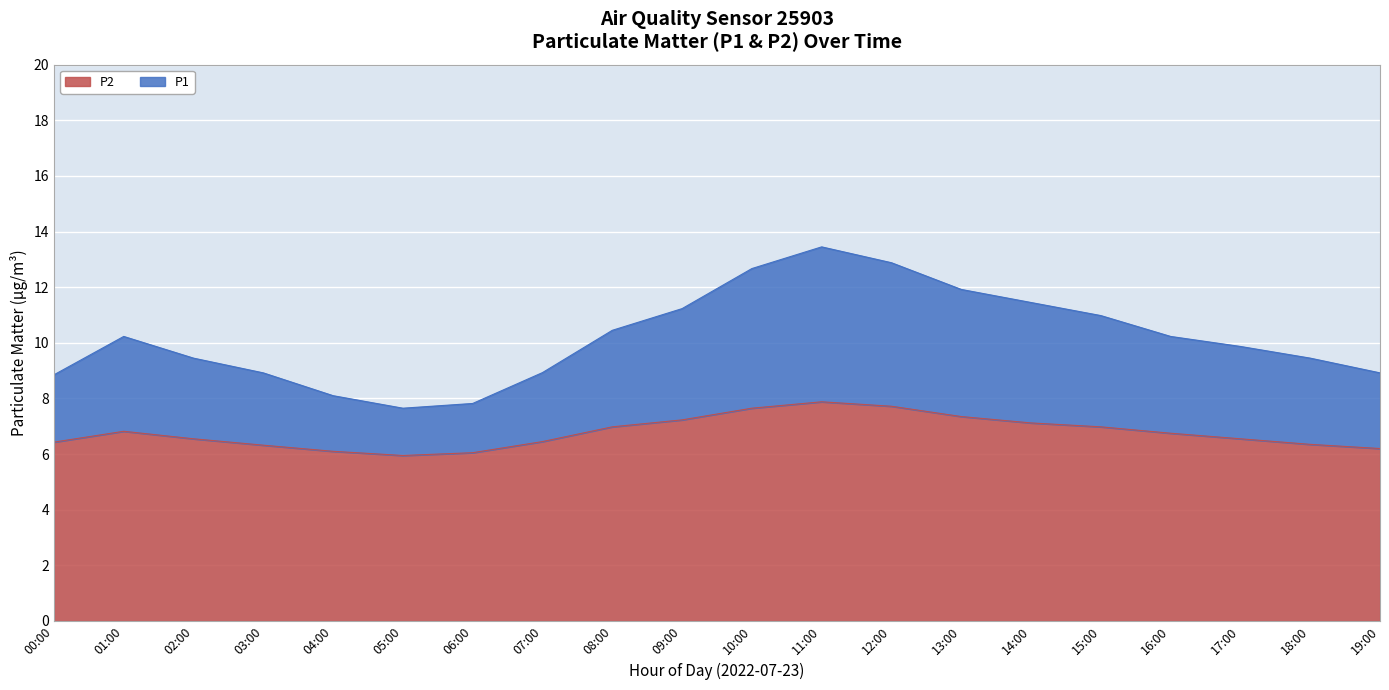

Rank the series by their average value, from highest to lowest.

P1, P2